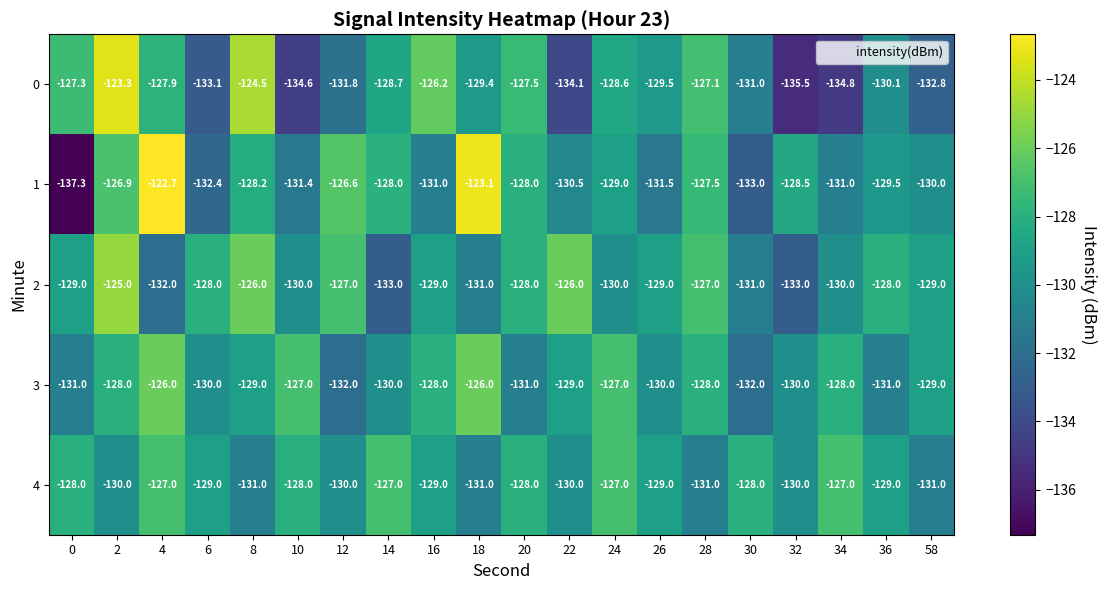

What is the sum of all 1 values?

-2586.1